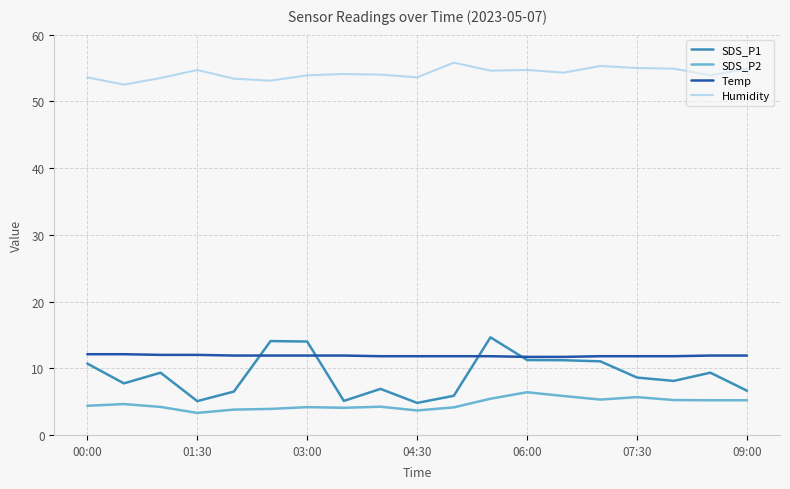

What is the minimum value for Temp?

11.7